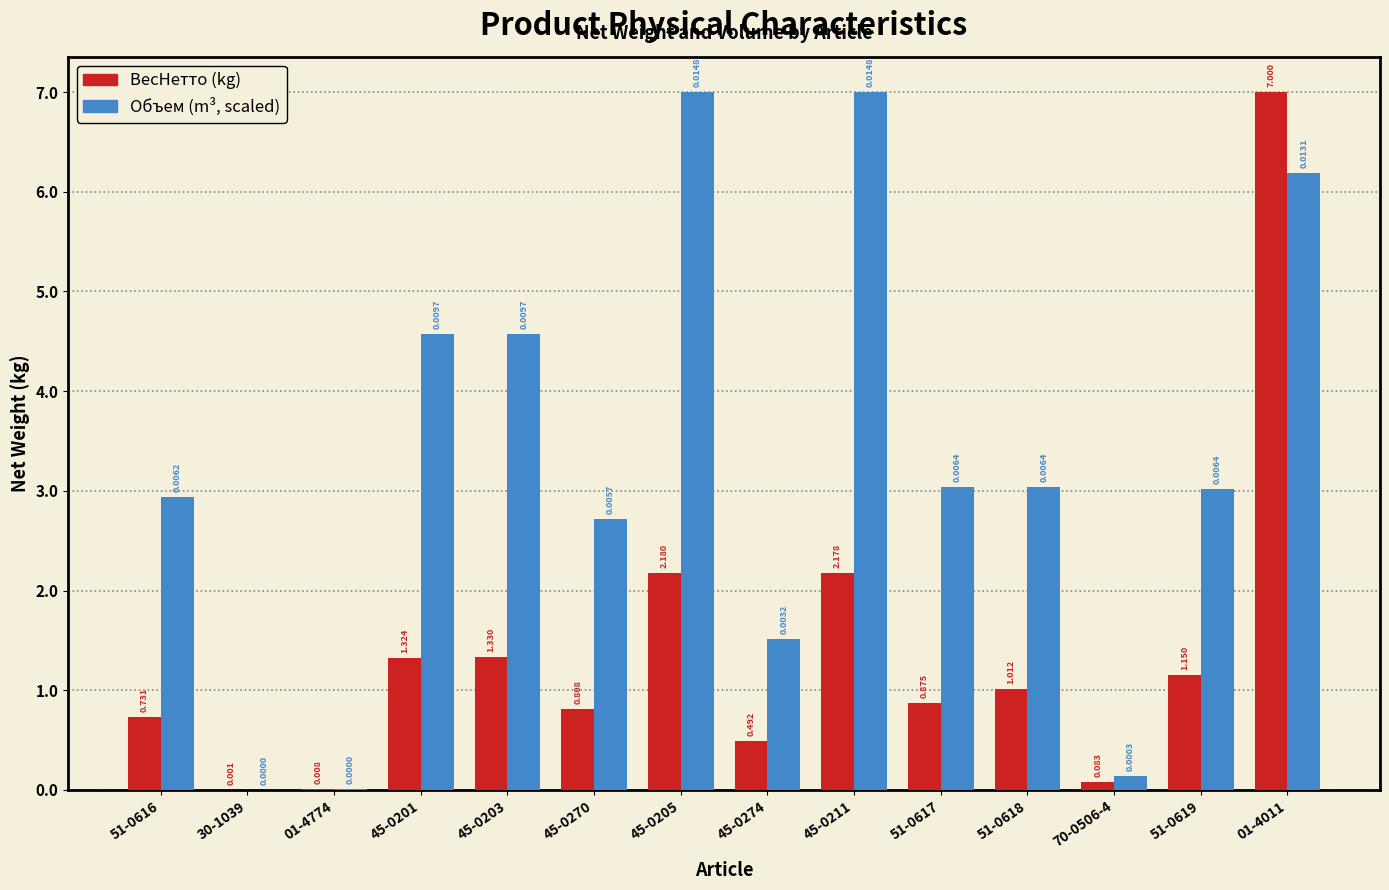

Is the value of ВесНетто (kg) at 45-0211 greater than the value of Объем (m³, scaled) at 51-0618?

No